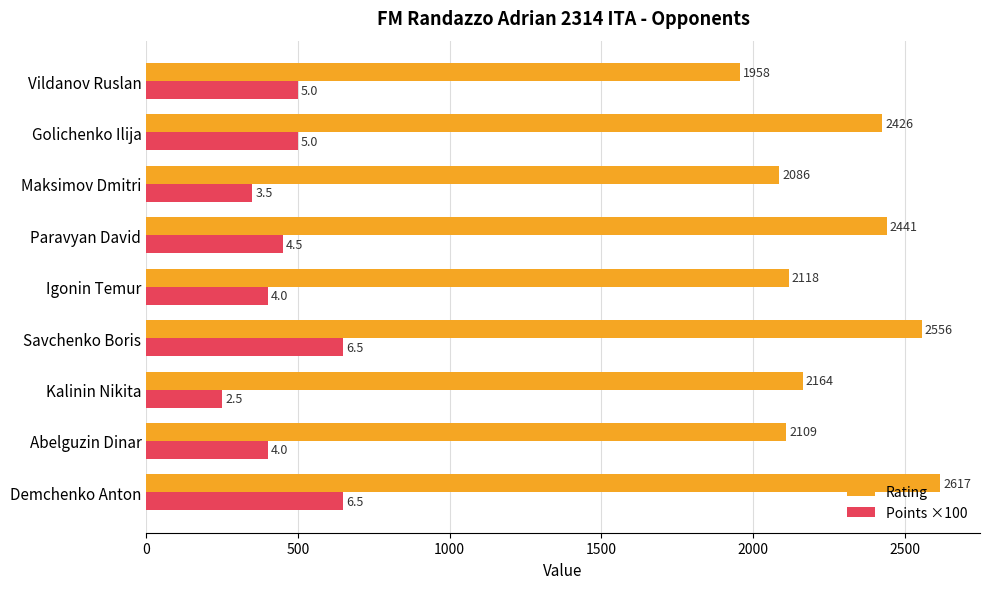

What are all the series names shown in the legend?

Rating, Points ×100